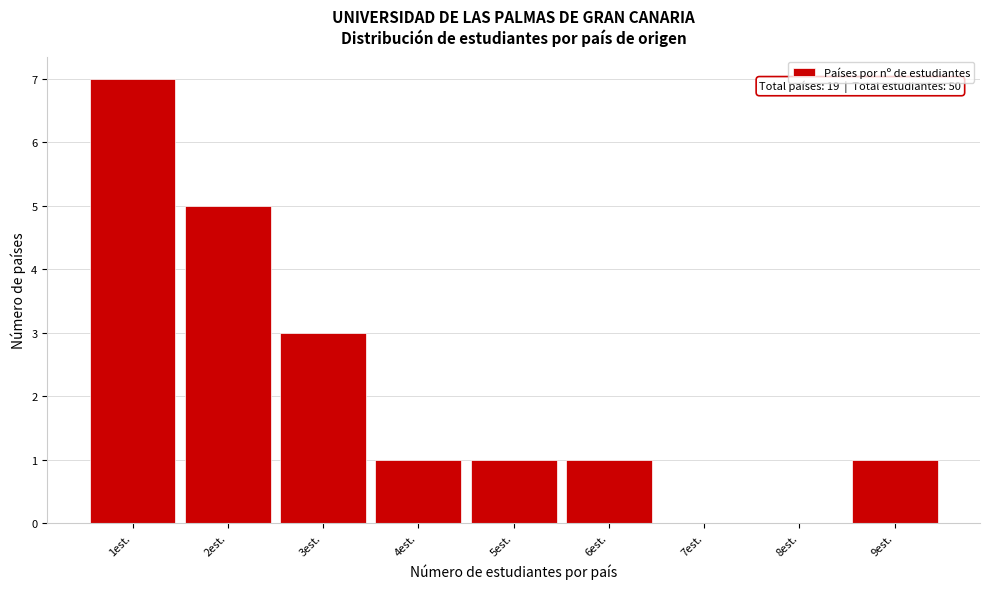

Reading right to left, what are all the values shown in this chart?

9est.=1	8est.=0	7est.=0	6est.=1	5est.=1	4est.=1	3est.=3	2est.=5	1est.=7